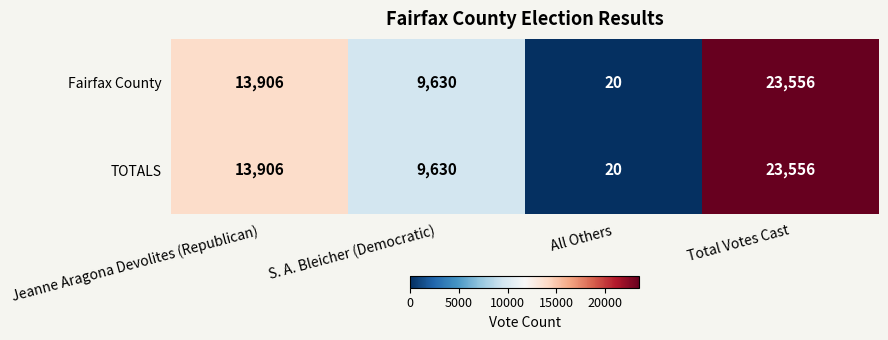

What is the greatest value displayed?

23556